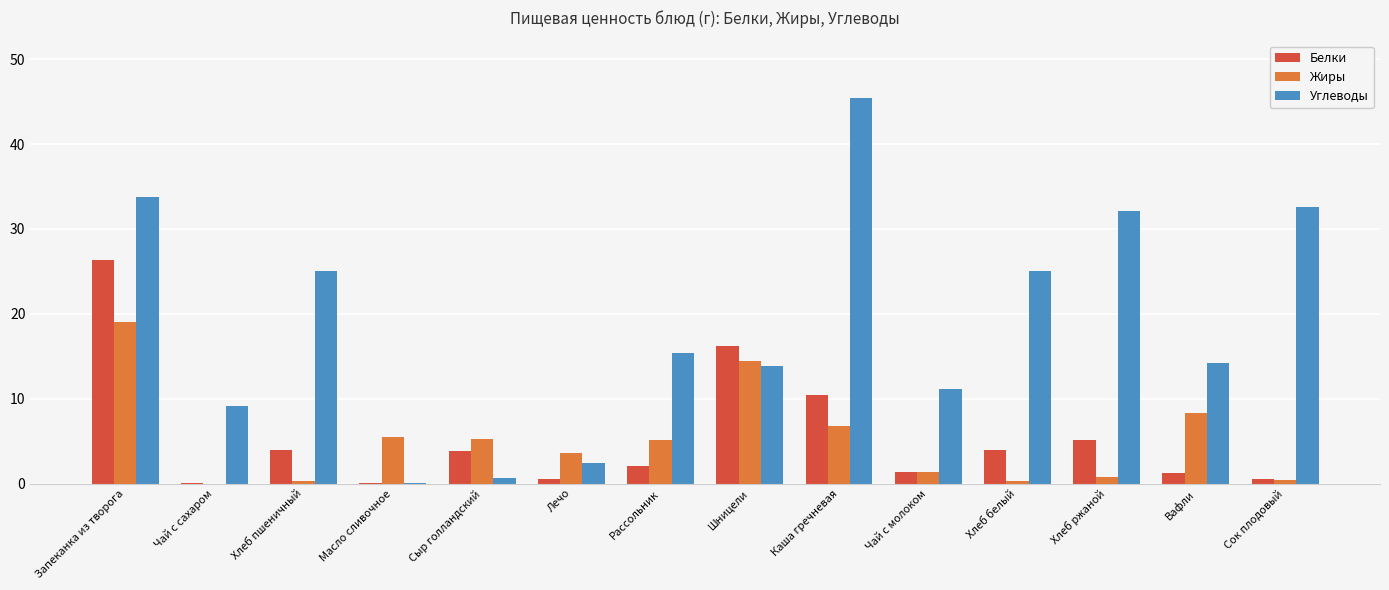

Which label corresponds to the largest value in the chart?

Каша гречневая